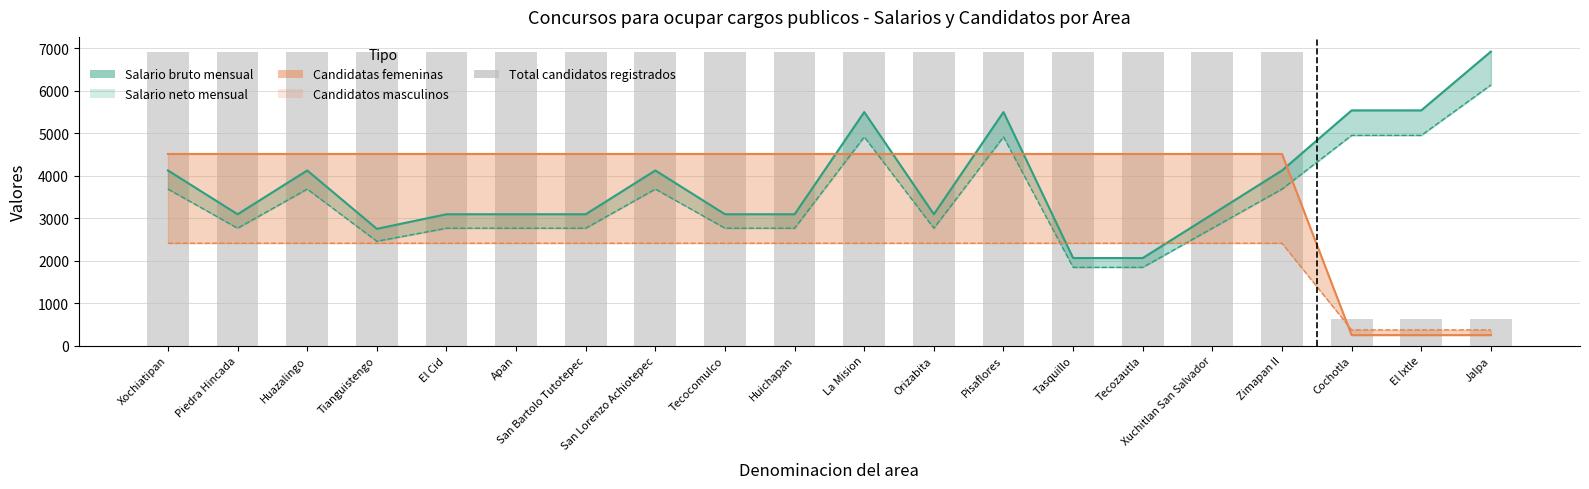

Which series has the largest range (max minus min)?

Total candidatos registrados